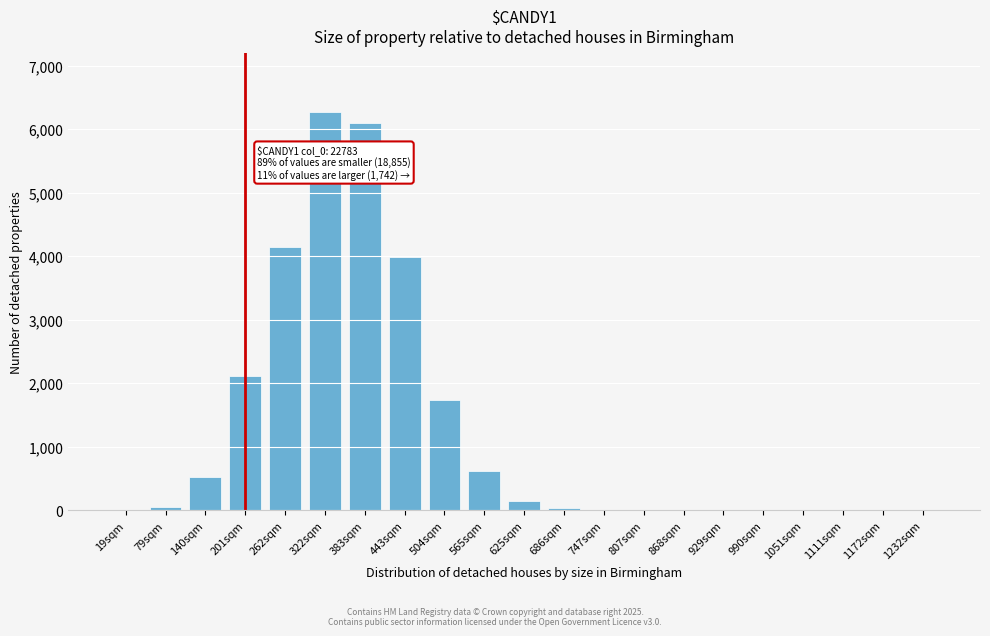

True or false: the data shows 2463 at 443sqm.

False